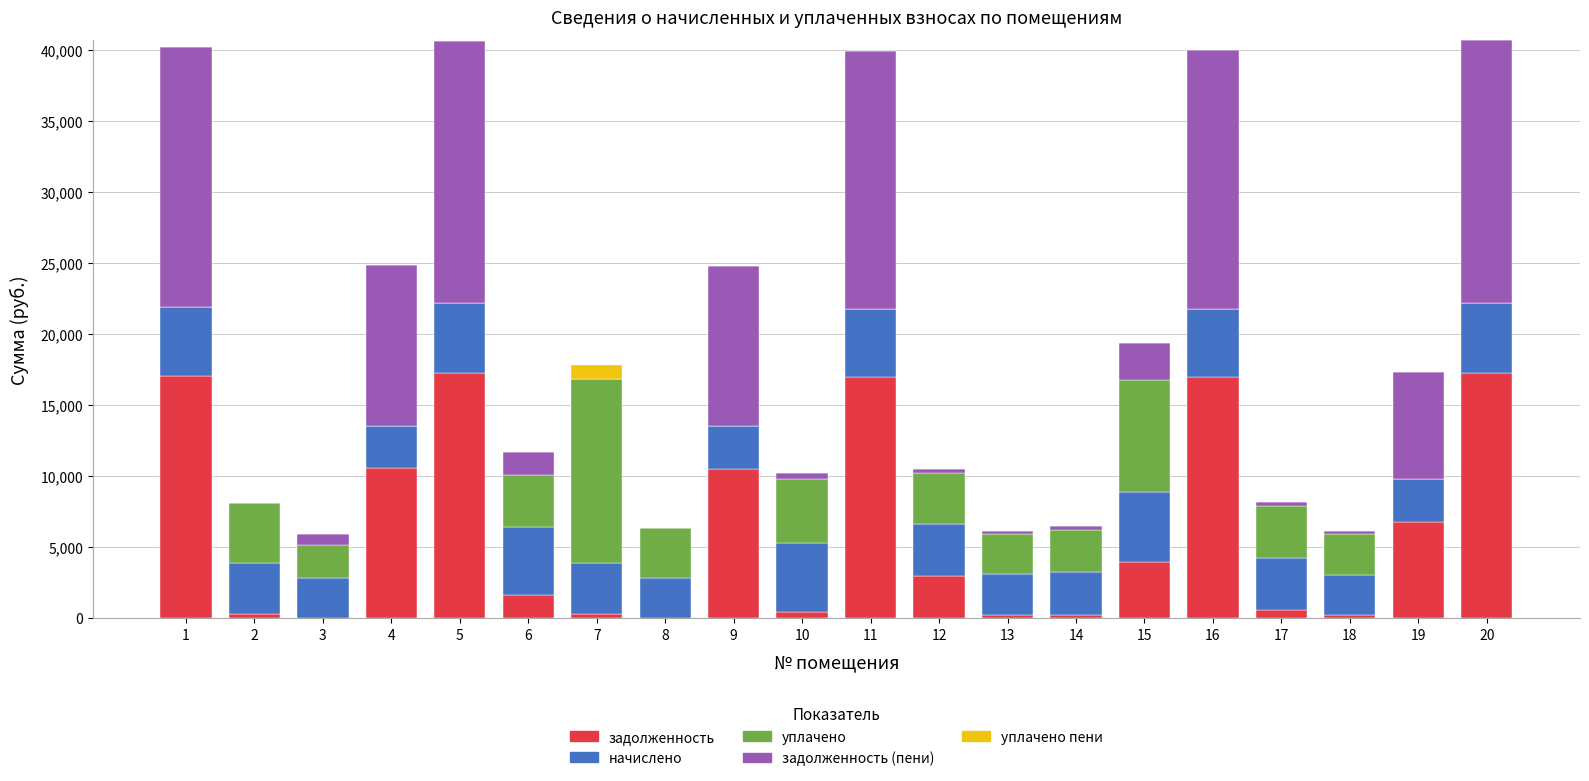

What is the highest value of the задолженность series?

17282.1